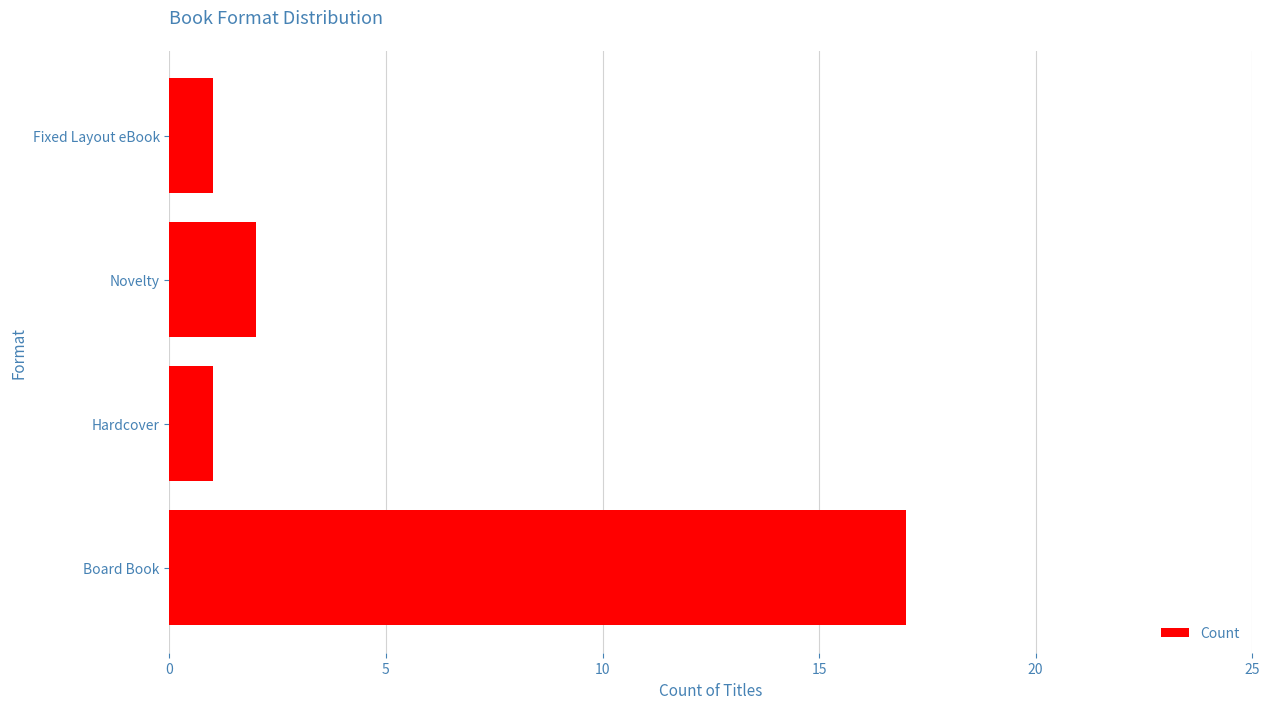

At which label is the value closest to 9?

Novelty